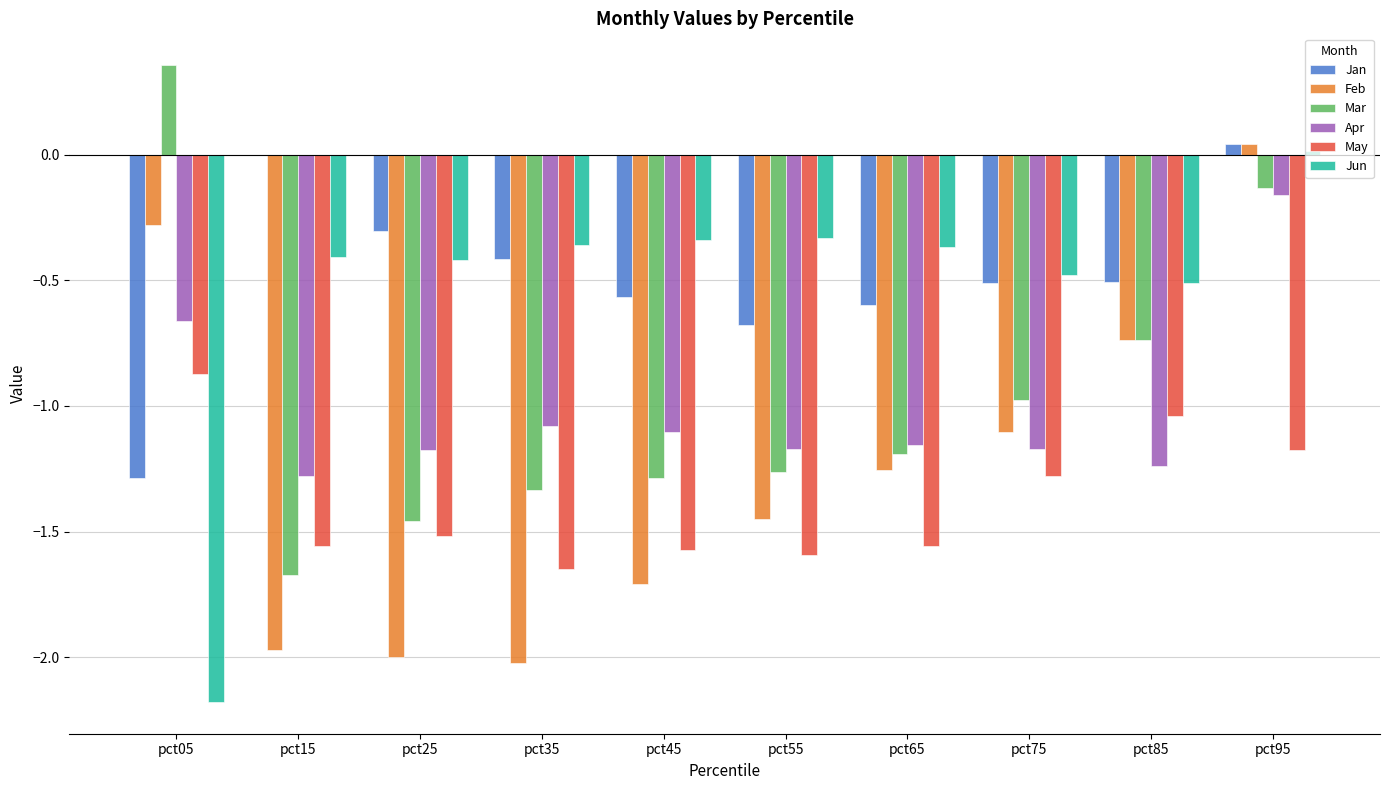

Is it true that Apr equals -0.4 at pct25?

False